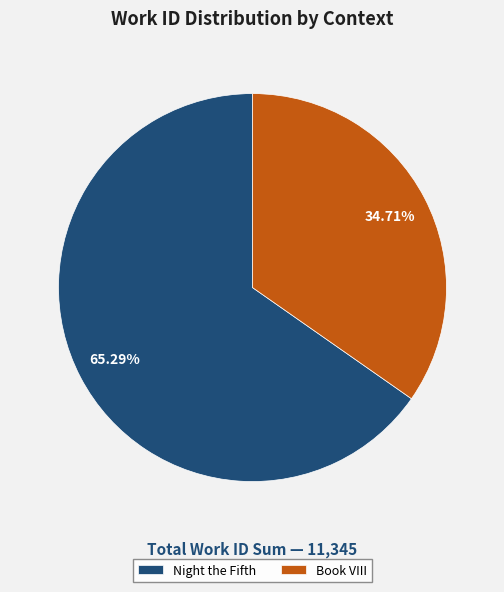

To the nearest percent, what is the average slice percentage?

50%